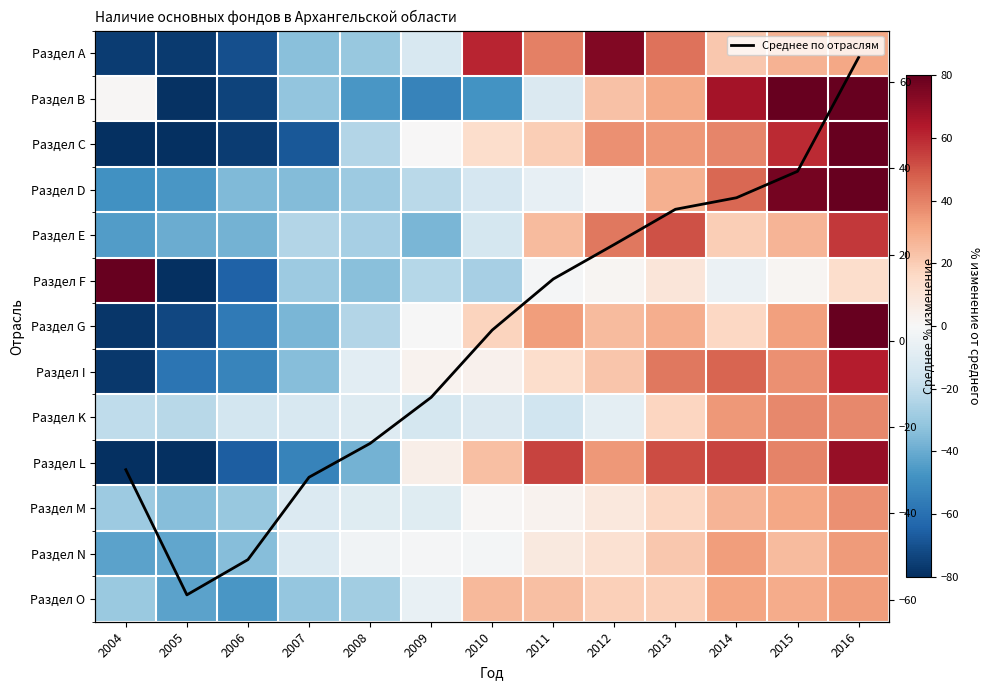

True or false: Раздел L has a value of 28.9 at 2013.

False